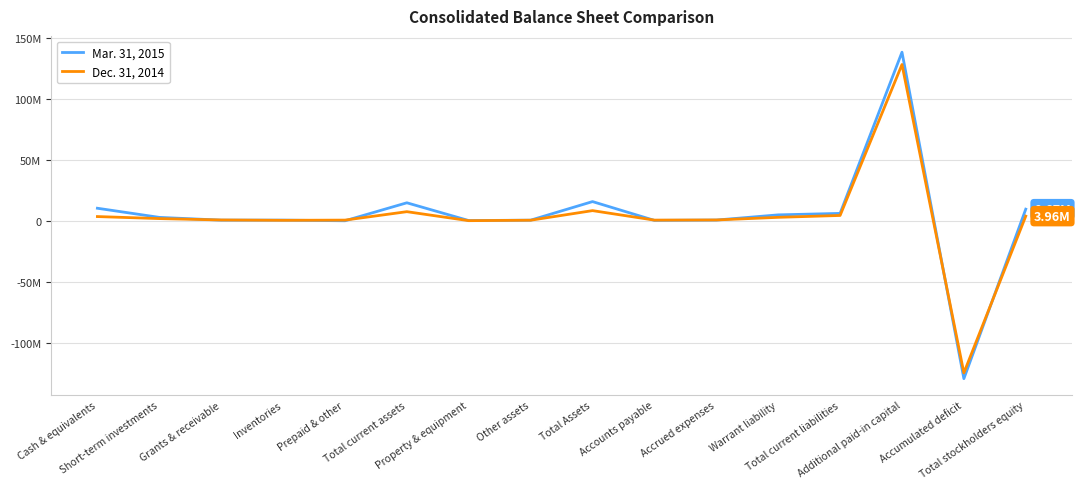

What is the difference between the maximum and minimum values in the Dec. 31, 2014 series?

252500417